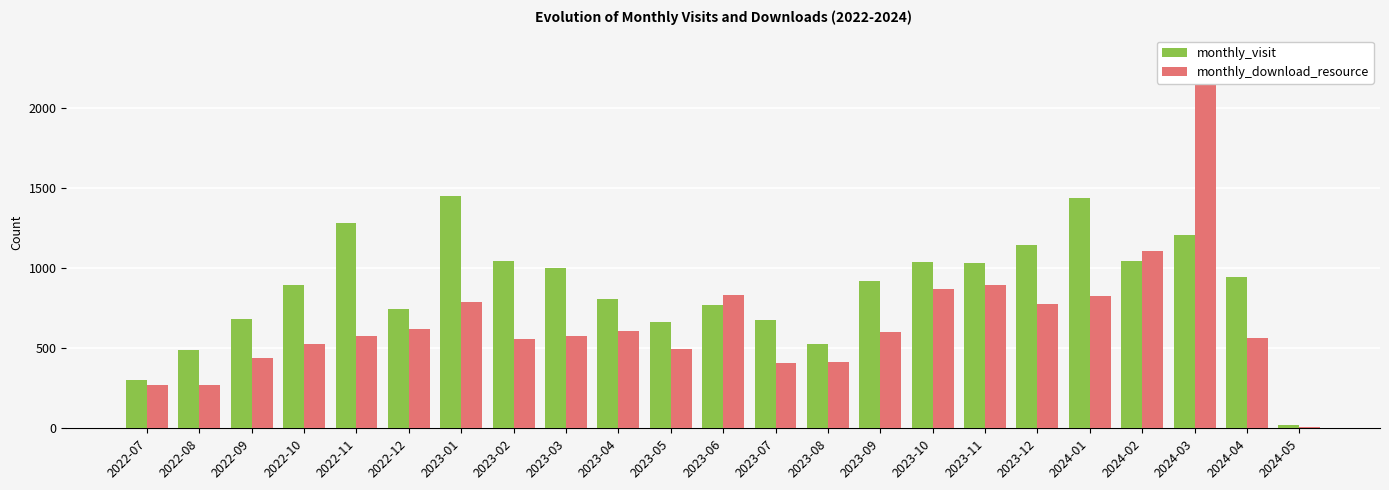

At which label is monthly_download_resource closest to 1171?

2024-02